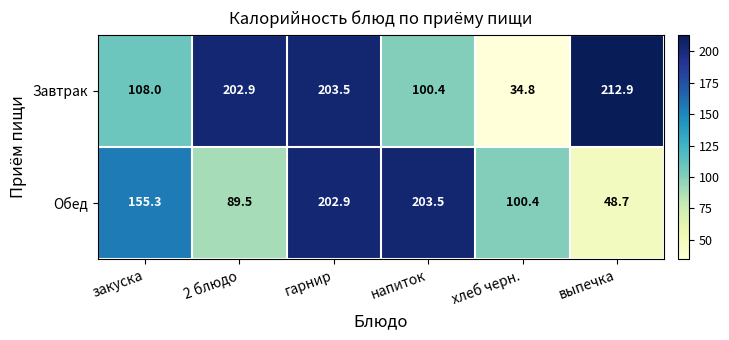

Which series changed the most between гарнир and хлеб черн.?

Завтрак